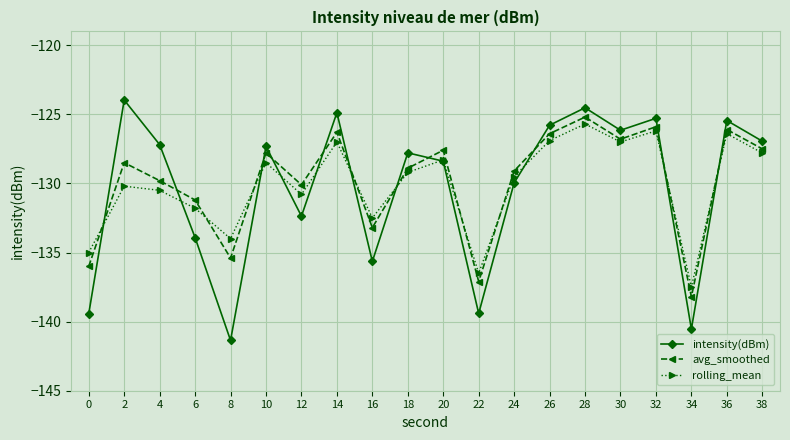

At which category does avg_smoothed reach its first local peak?

2